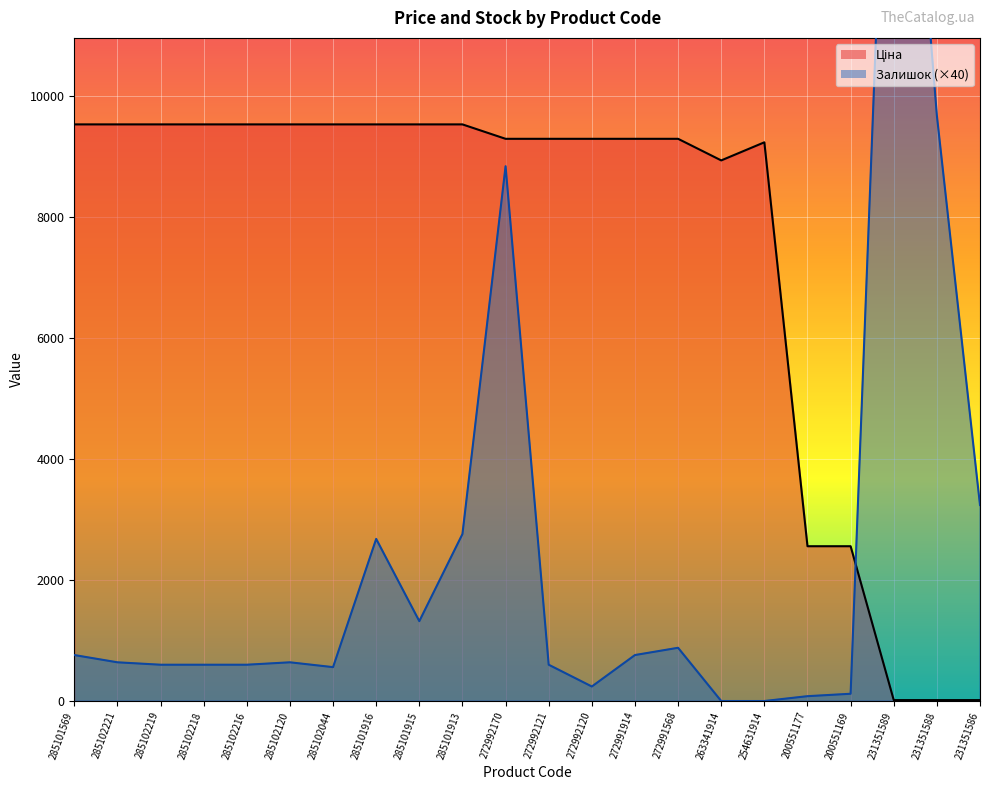

At which label is Залишок closest to 9300?

231351588